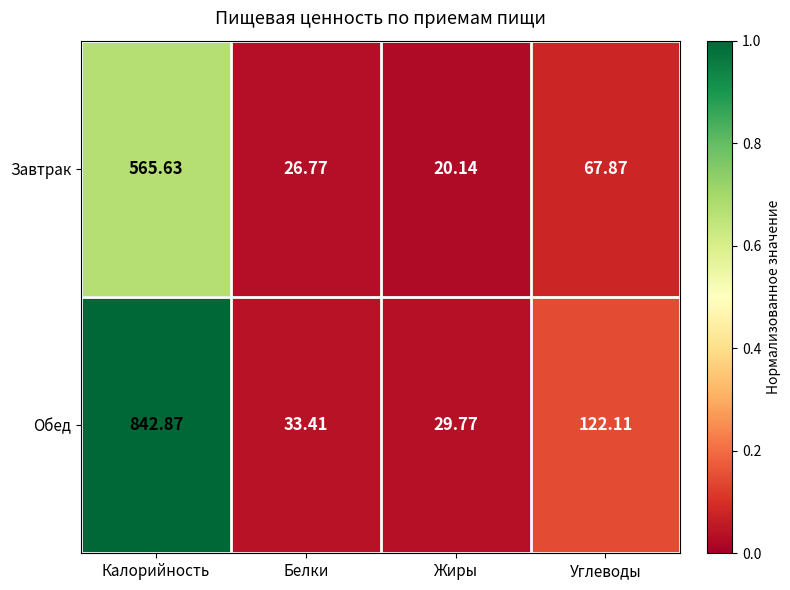

Where is Завтрак nearest to the value 292?

Углеводы